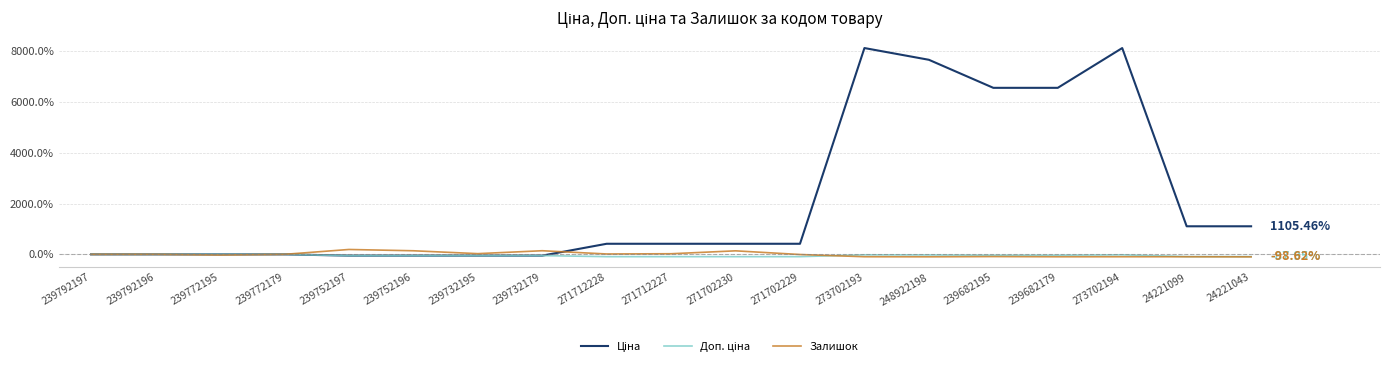

Is the value of Ціна at 239732179 greater than the value of Залишок at 248922198?

Yes